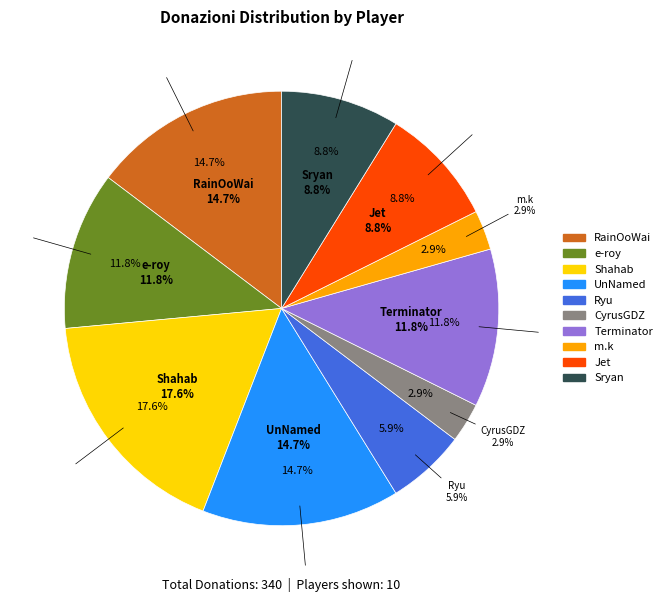

What is the largest slice in the pie chart?

Shahab